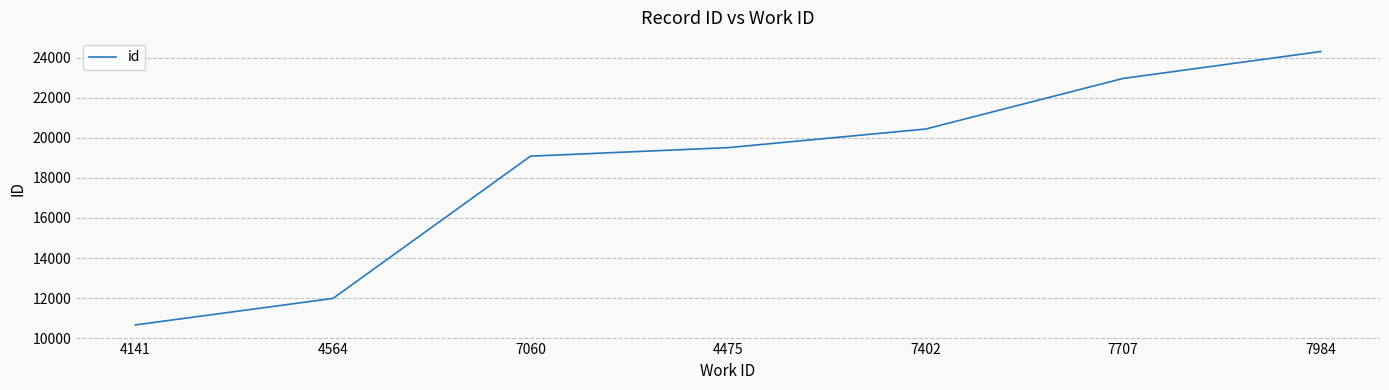

List the labels in order of value, smallest first.

4141, 4564, 7060, 4475, 7402, 7707, 7984